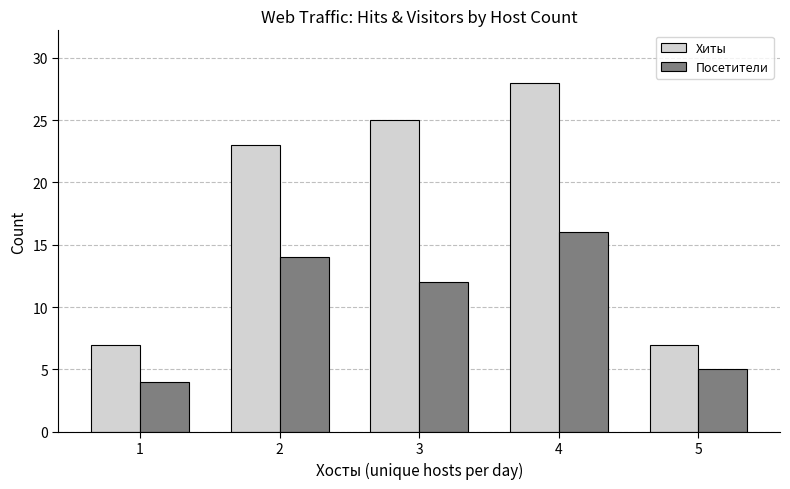

What is the value of the Посетители bar at the 2nd from the left?

14